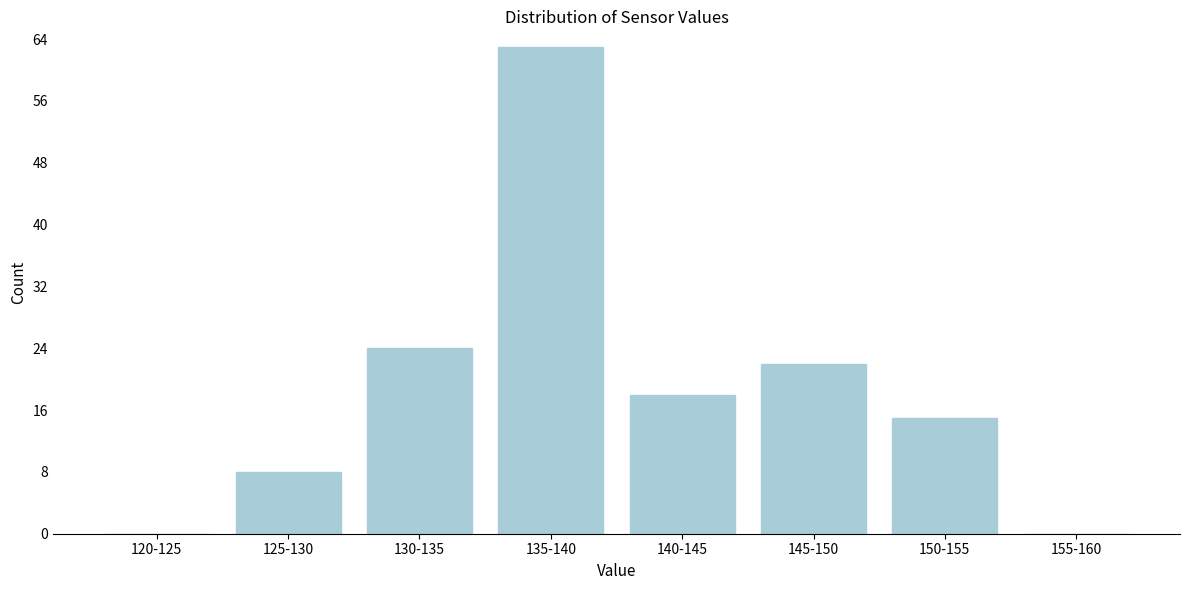

Reading left to right, list all the values displayed in this chart.

120-125=0	125-130=8	130-135=24	135-140=63	140-145=18	145-150=22	150-155=15	155-160=0